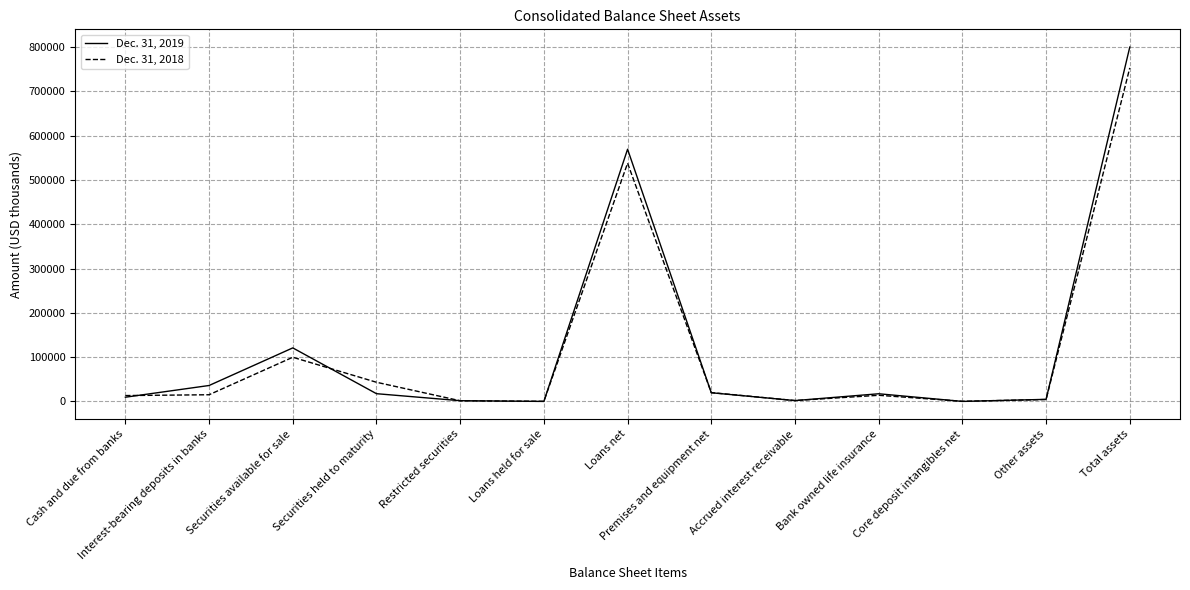

The value of Dec. 31, 2018 at Securities held to maturity is 43408. True or false?

True